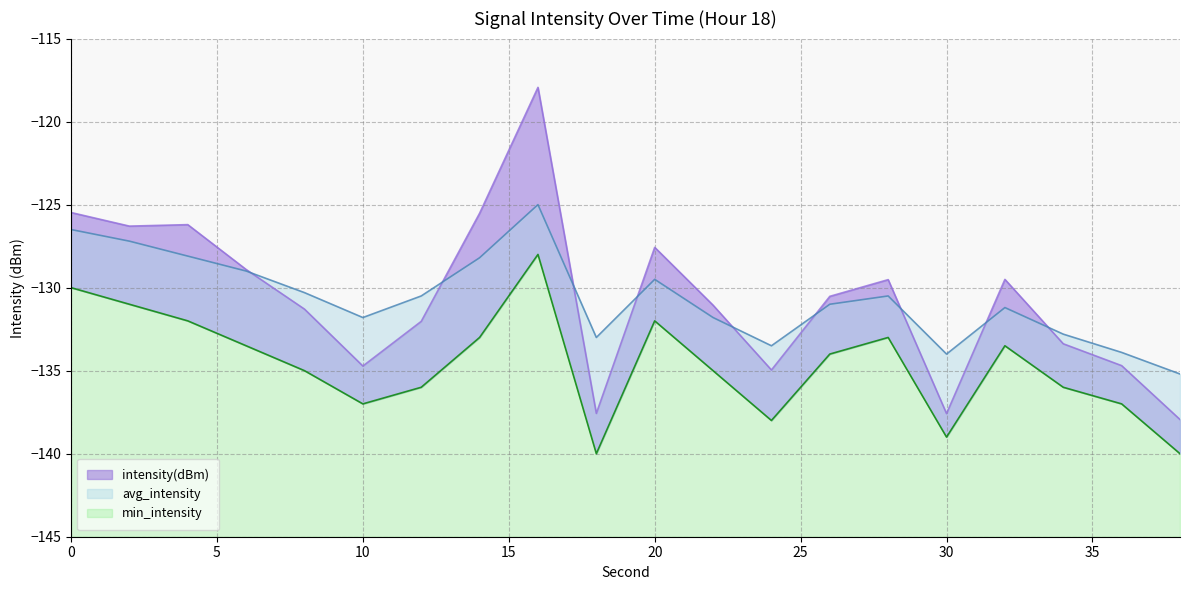

Count the number of categories in the chart.

20